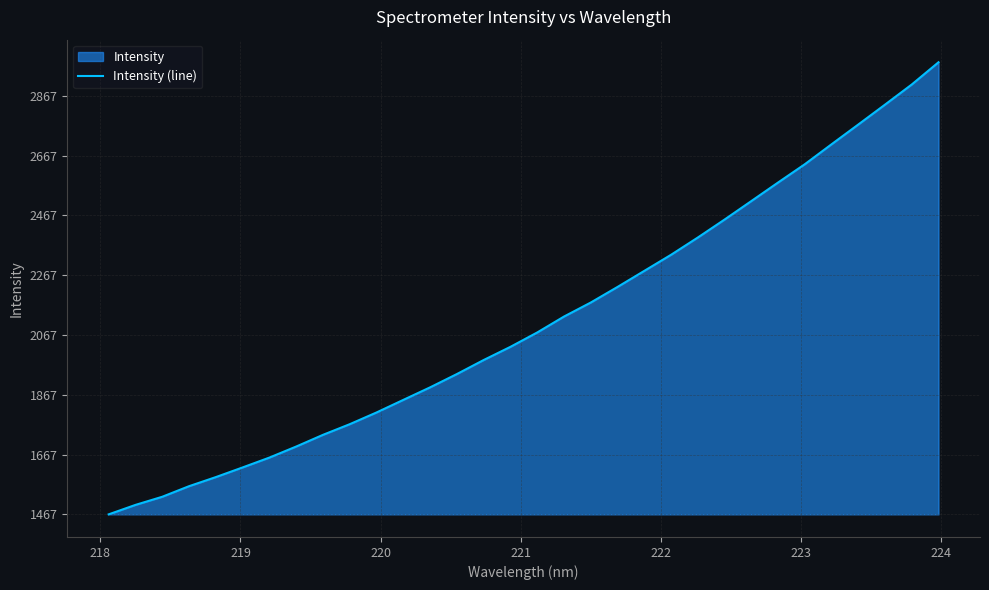

What is the difference between the maximum and minimum values?

1512.6